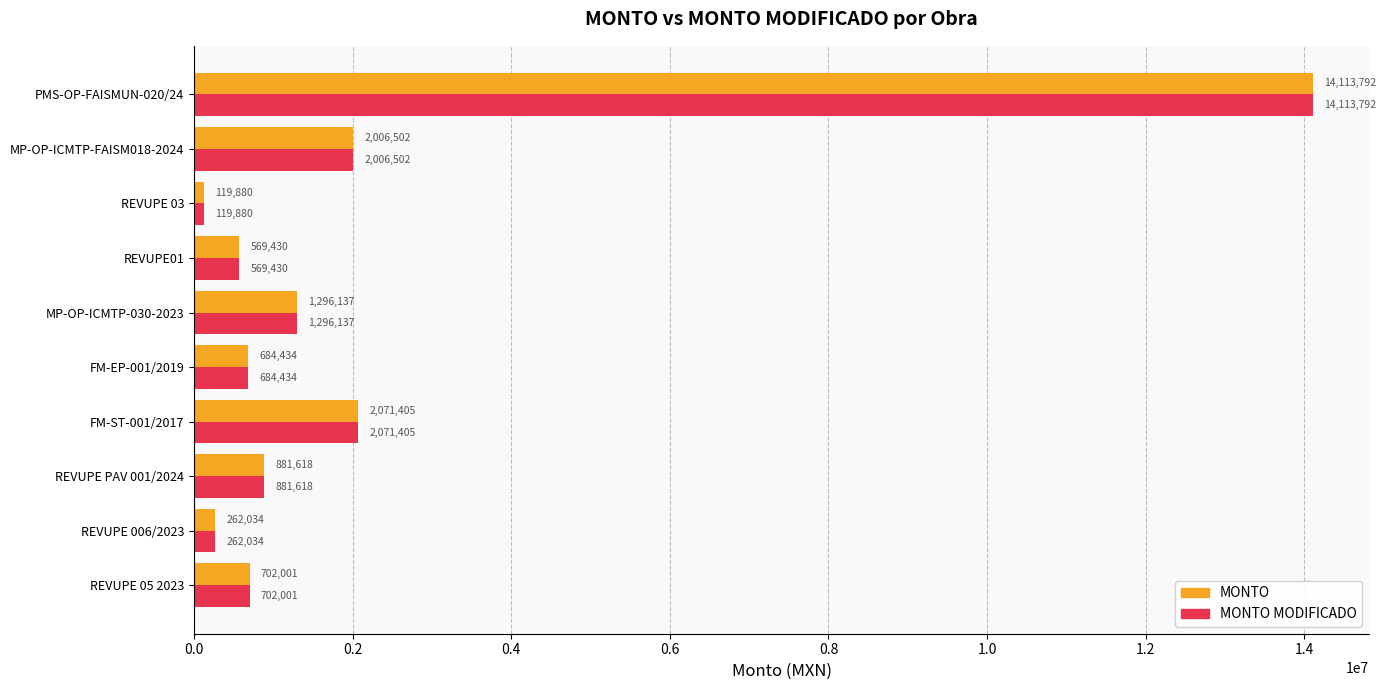

Is the value of MONTO MODIFICADO at PMS-OP-FAISMUN-020/24 greater than the value of MONTO at FM-ST-001/2017?

Yes